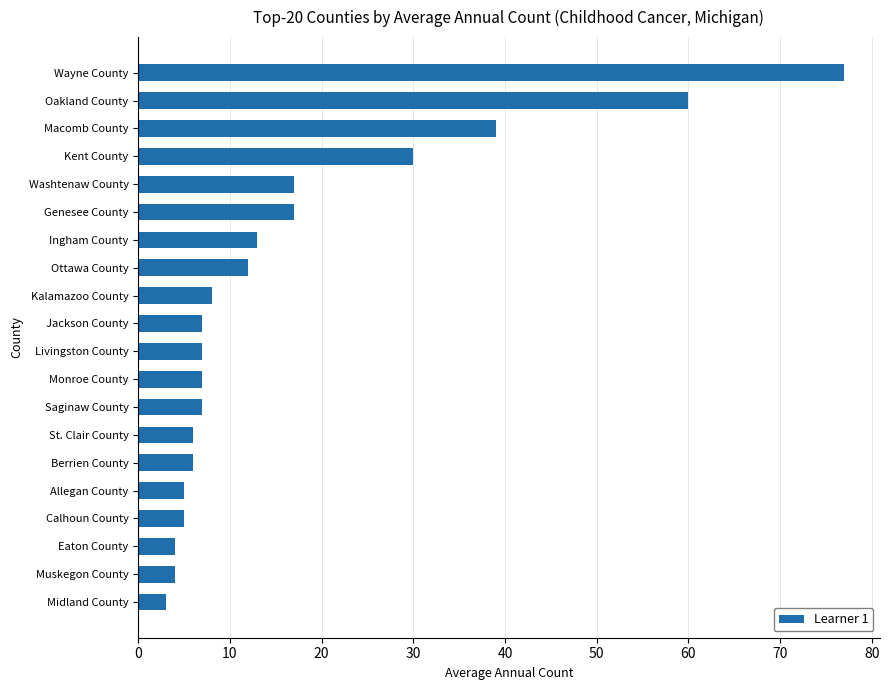

What is the average value?

17